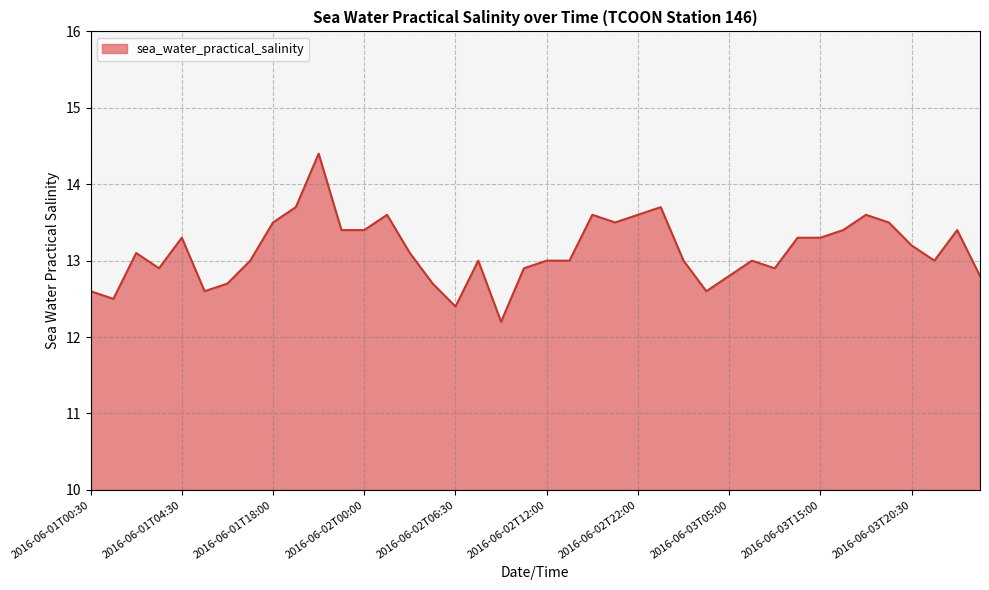

What is the difference between the maximum and minimum values?

2.2